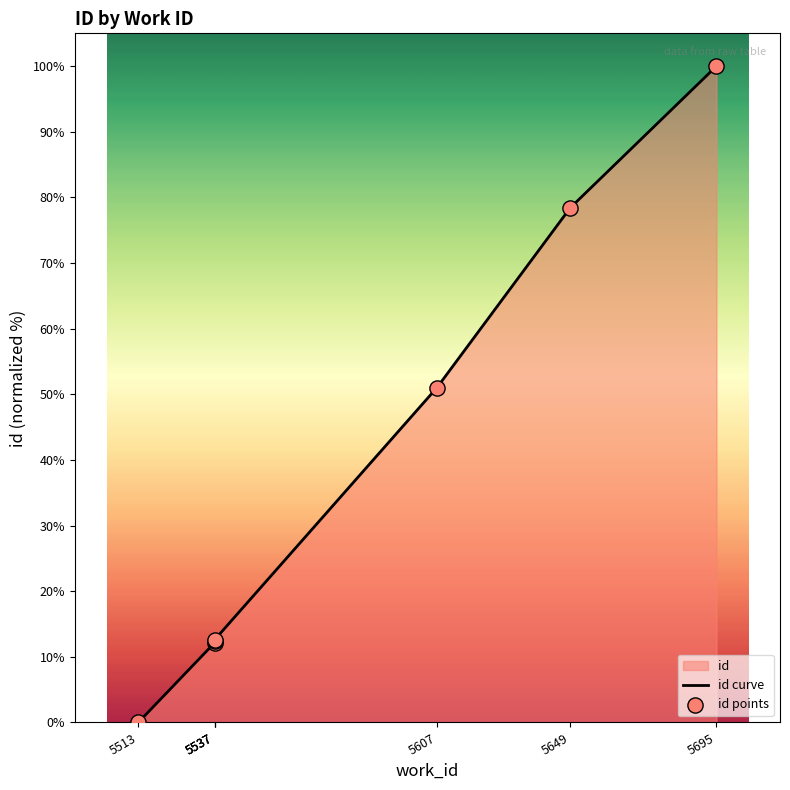

What is the change in value from 5513 to 5537?

+12.1